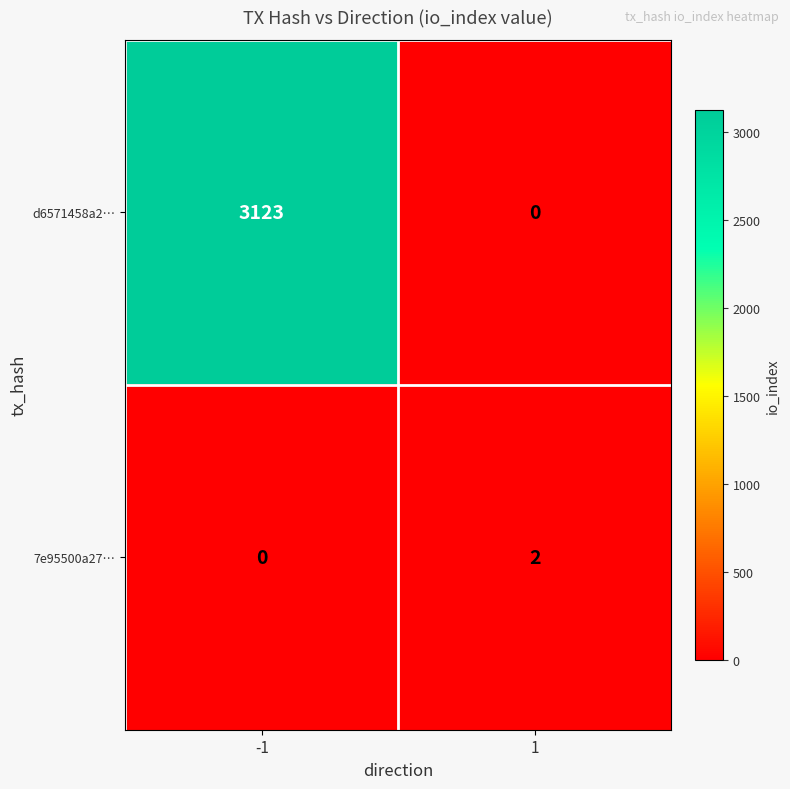

What is the average value of the d6571458a2… series?

1562